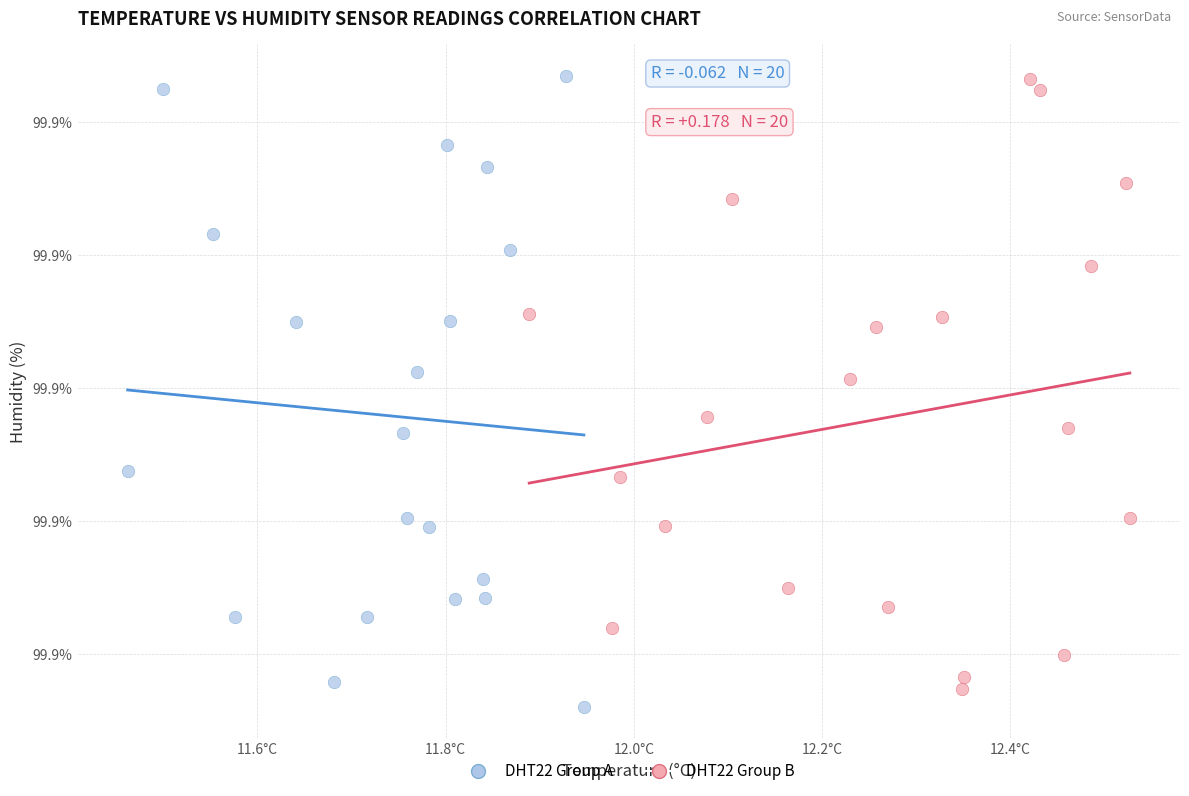

Which series has the widest spread of Y values?

DHT22 Group A